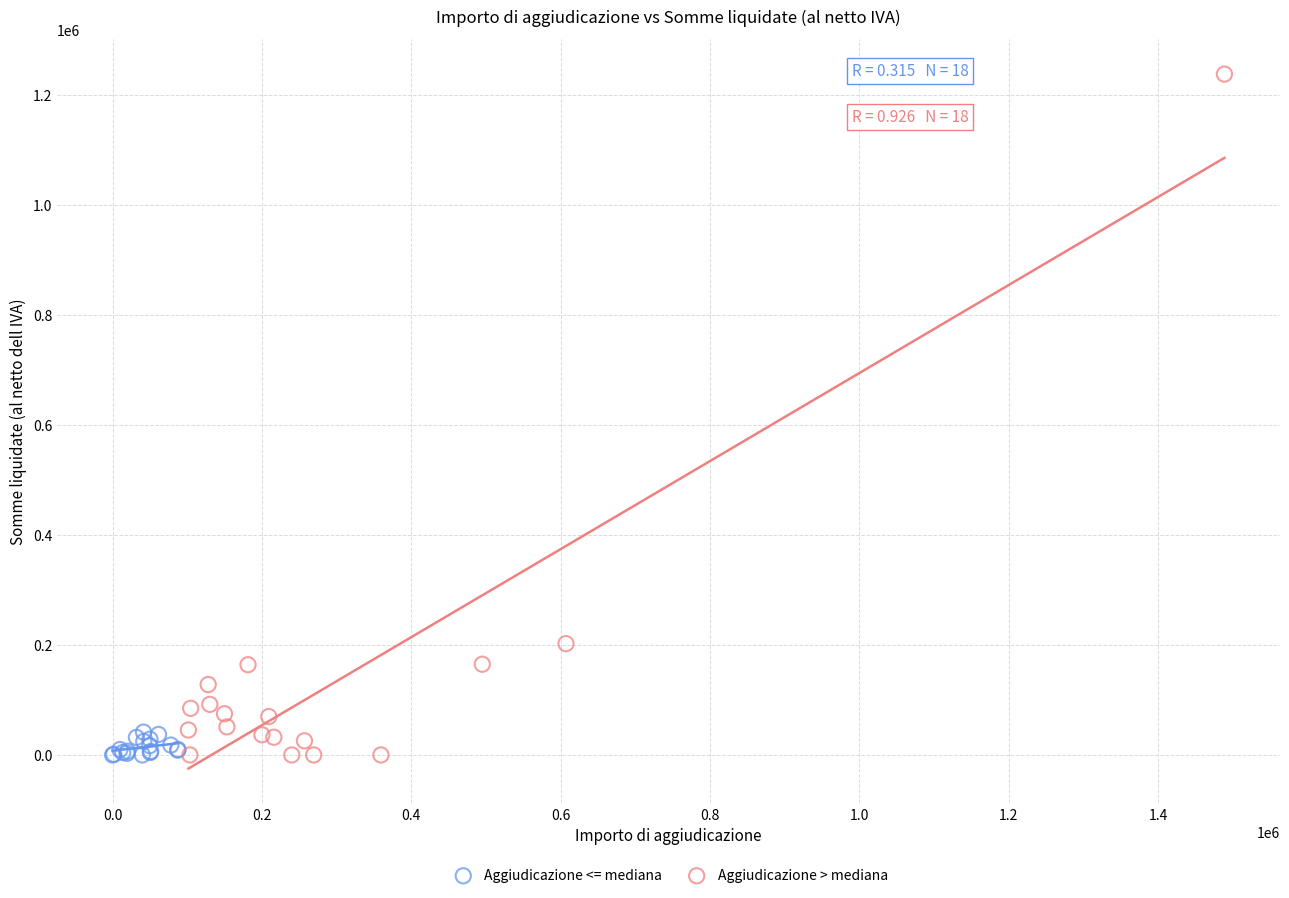

Which series contains the highest Y value?

Aggiudicazione > mediana